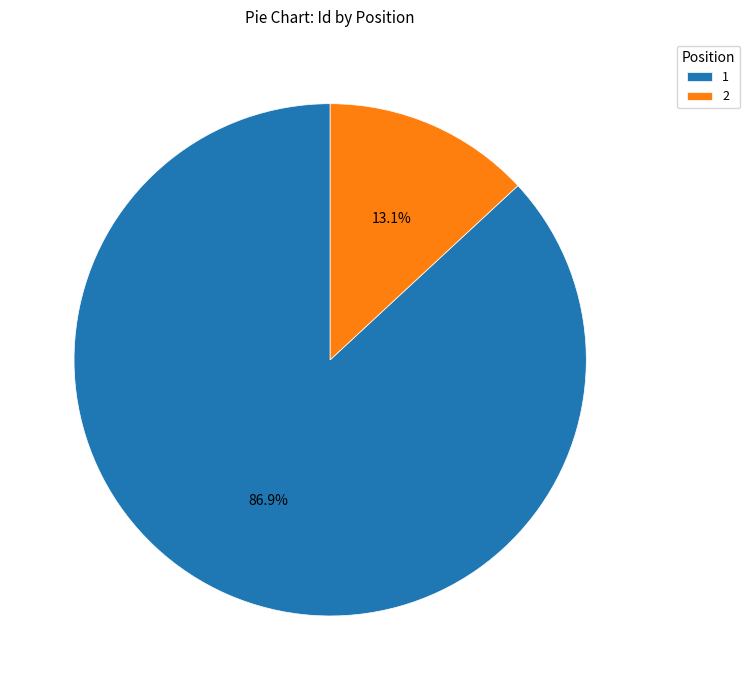

Is there any slice that represents more than half of the pie?

Yes